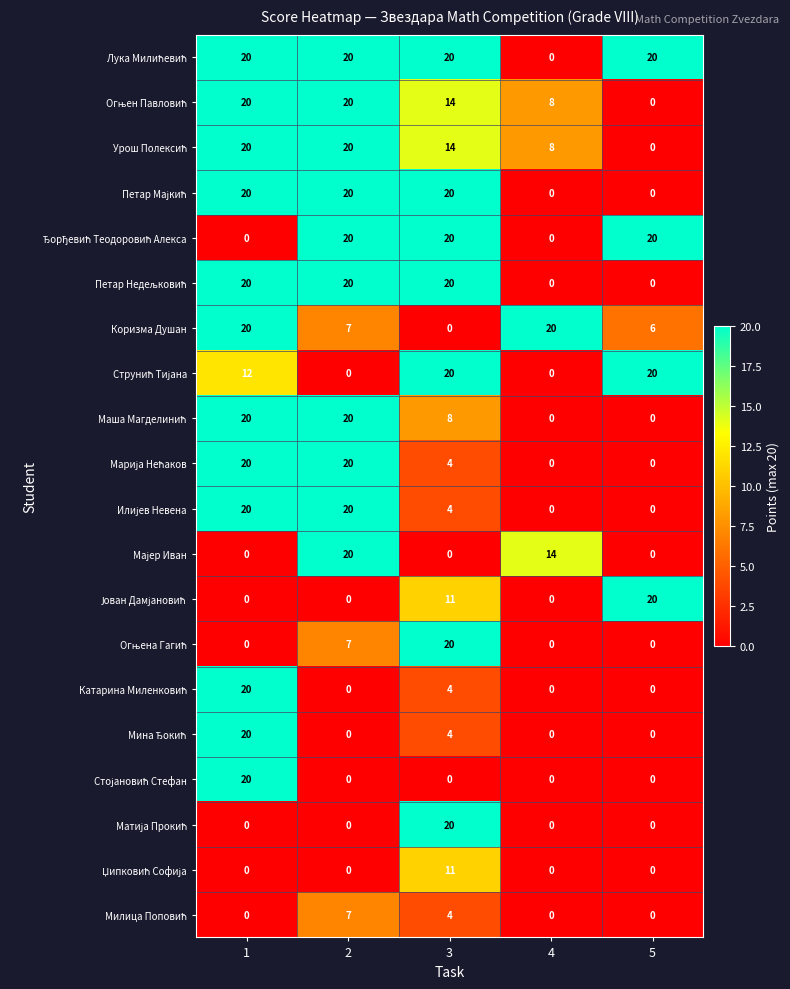

What is the sum of the Коризма Душан values at 3 and 1?

20